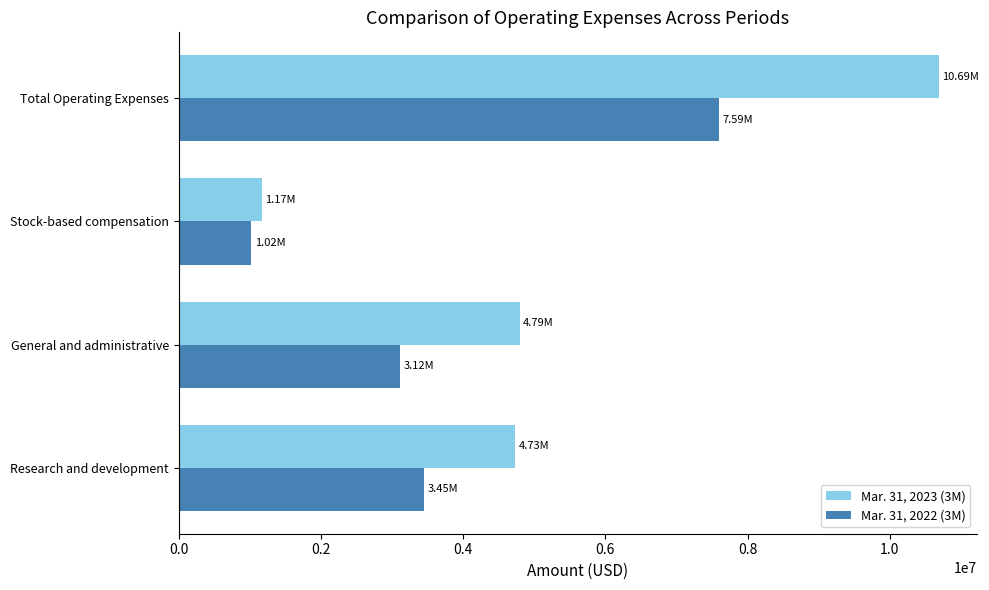

How many values in the Mar. 31, 2023 (3M) series are below 4792850?

2